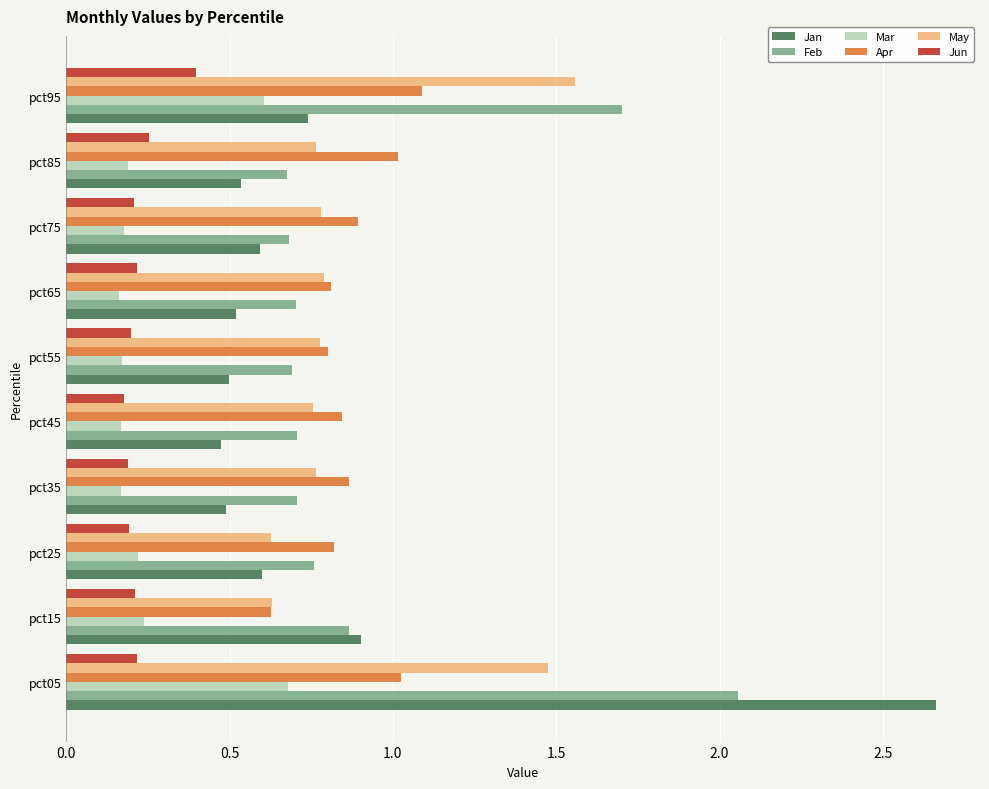

At which label does May reach its peak?

pct95